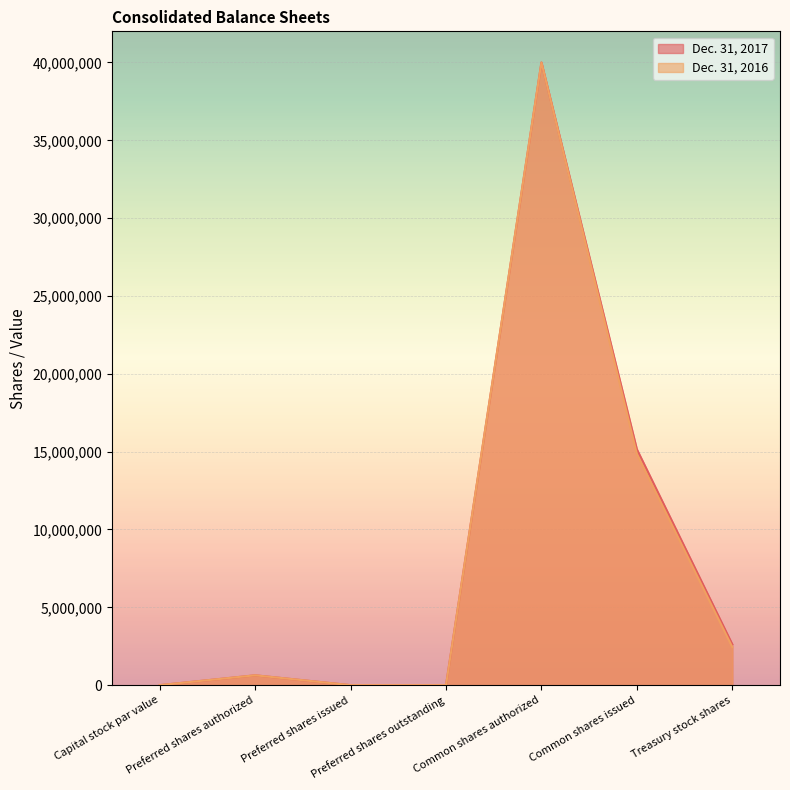

Count the number of data series in this chart.

2